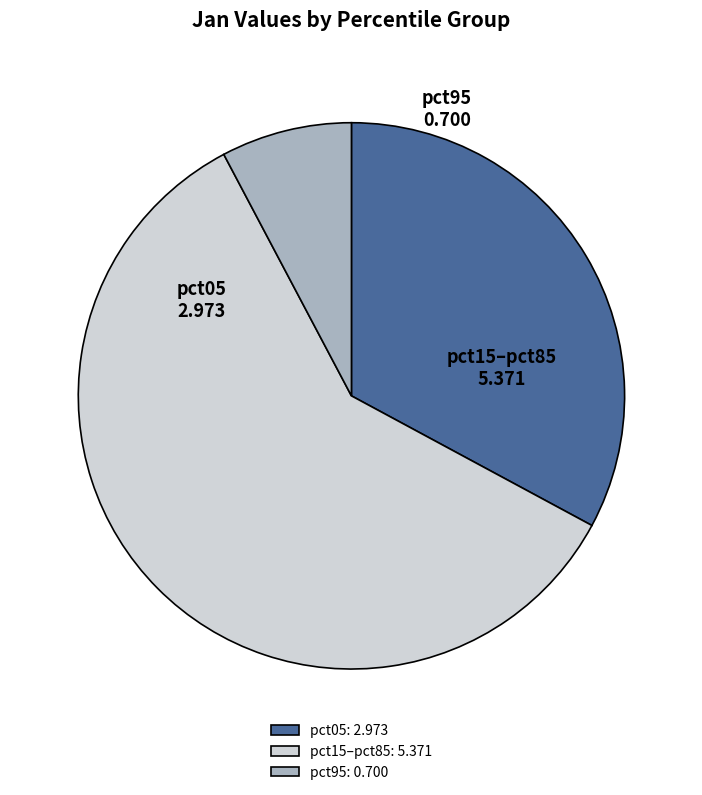

Does pct15–pct85 represent more than half of the total?

Yes